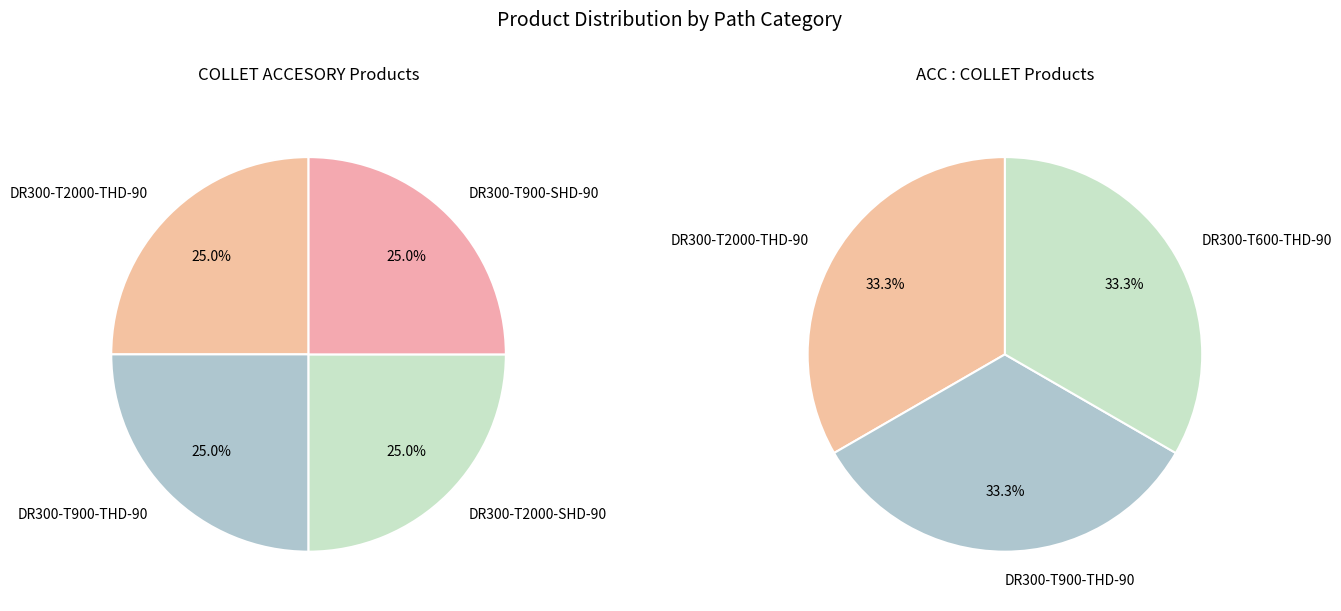

To the nearest percent, what is the difference between the DR300-T900-THD-90 and DR300-T2000-SHD-90 slice percentages?

33%